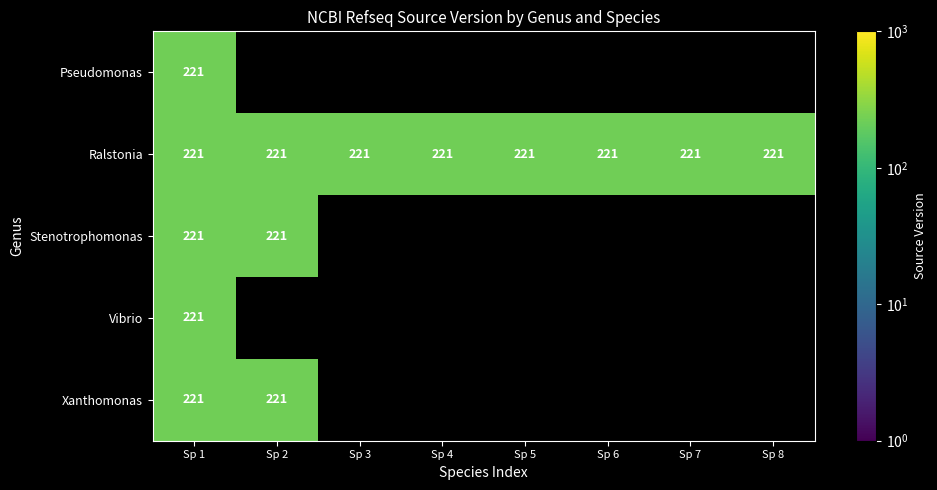

What value does the Ralstonia series have at Sp 8?

221